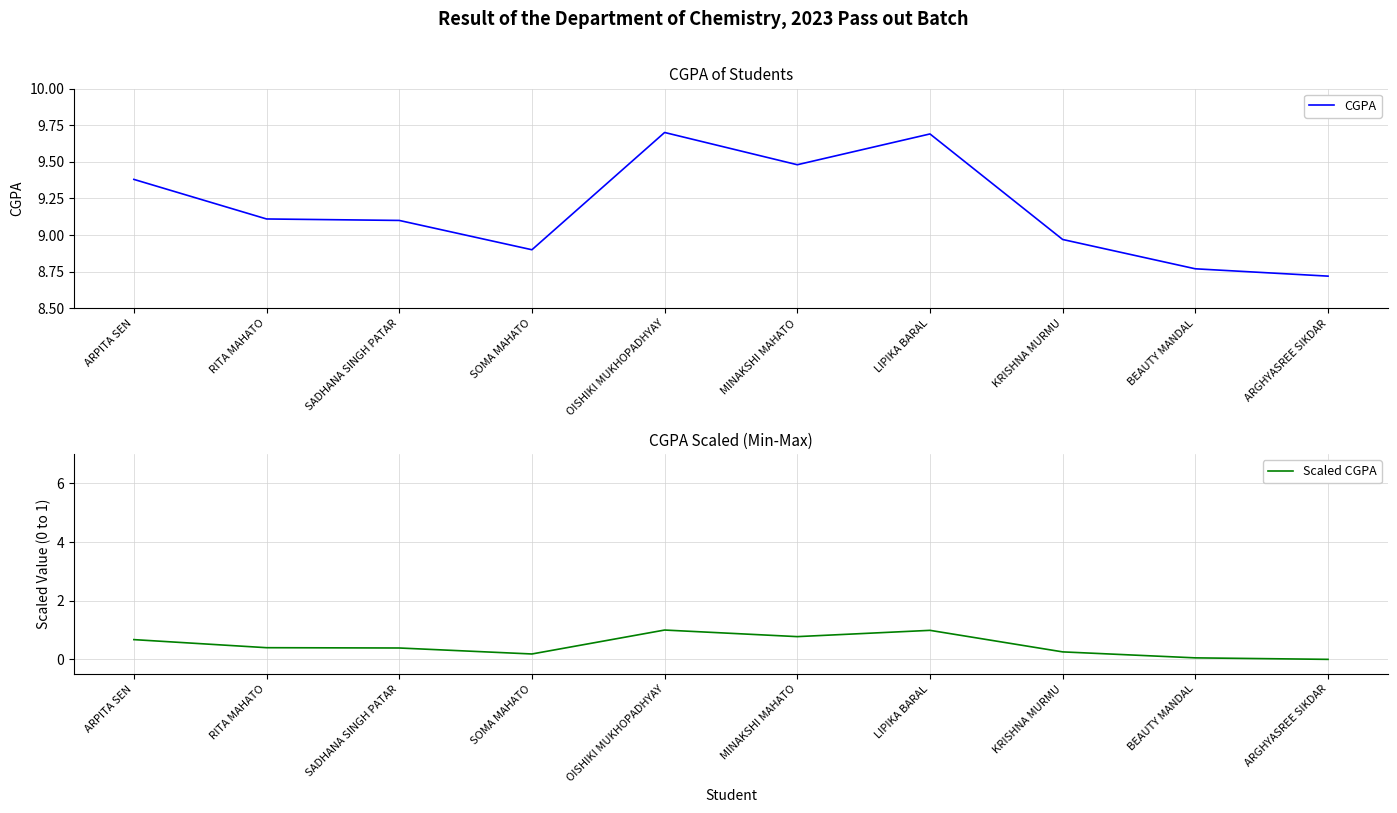

What is the label of the 5th point from the left?

OISHIKI MUKHOPADHYAY